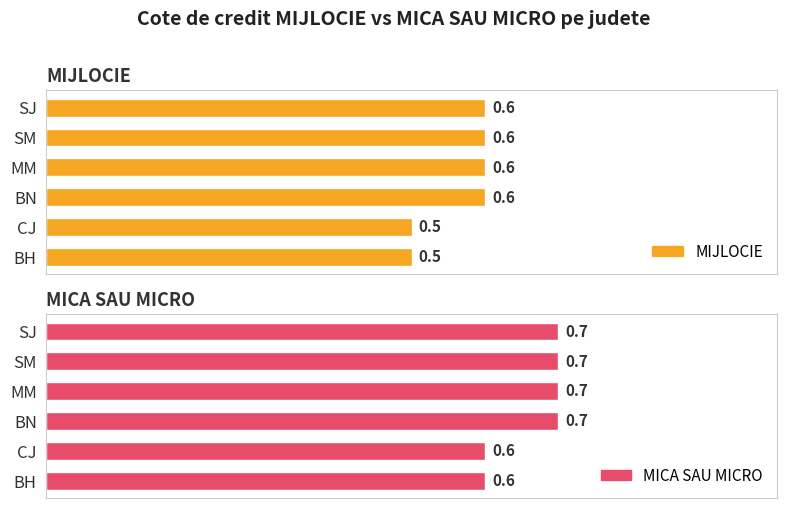

What is the difference between the maximum and minimum values in the MIJLOCIE series?

0.1